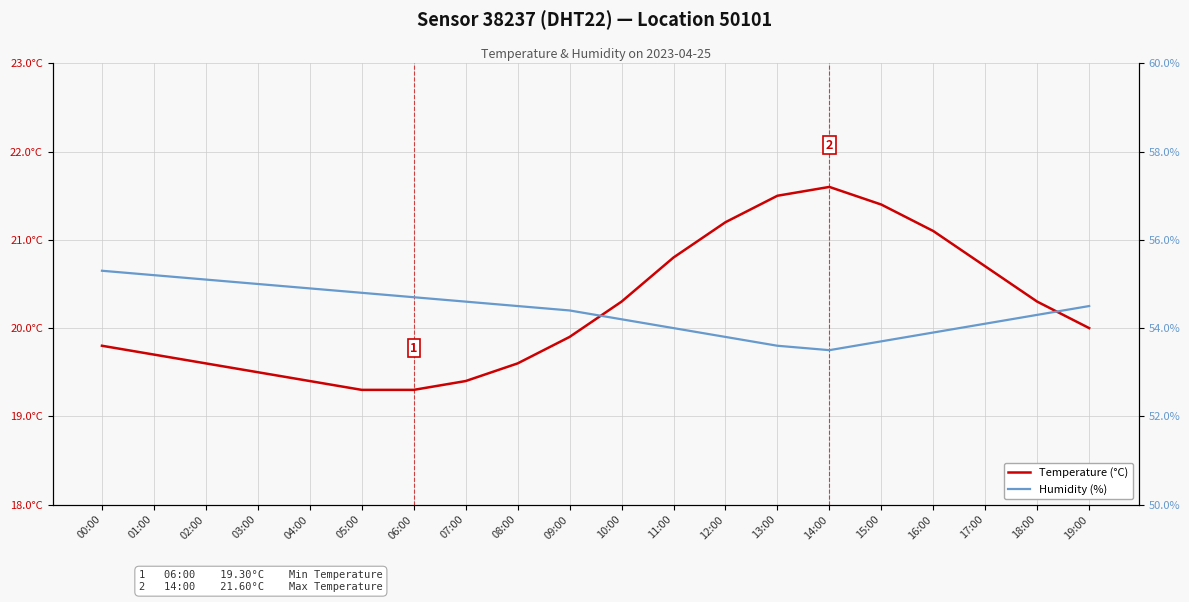

At which category does Temperature (°C) reach its first local peak?

14:00